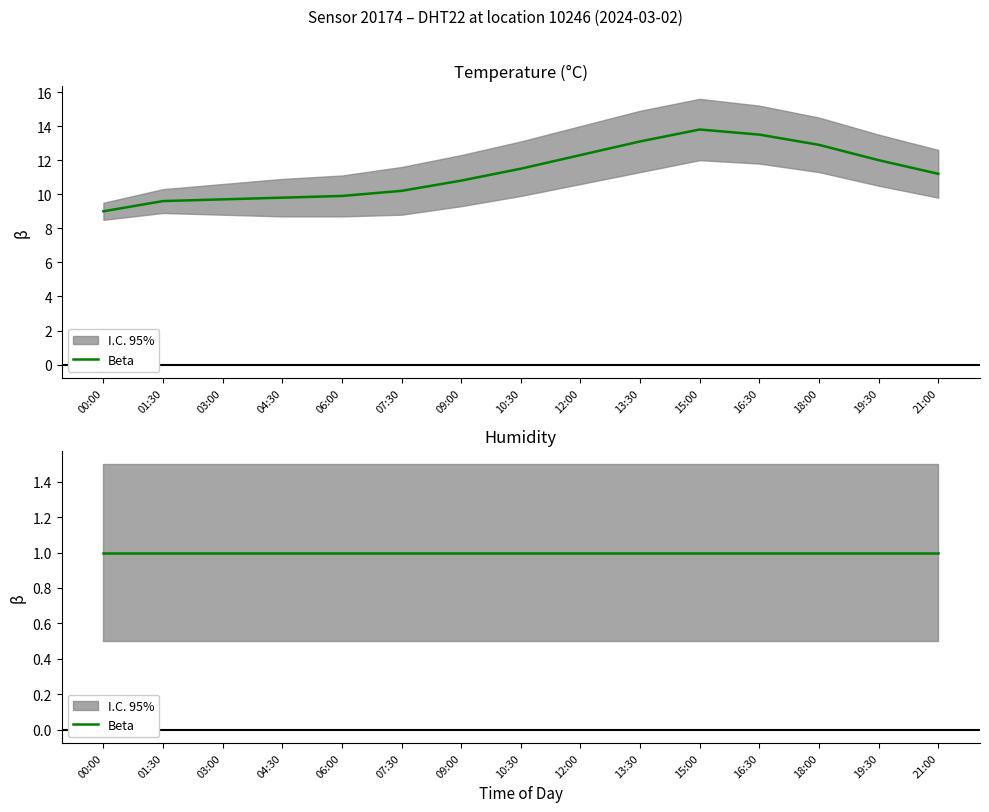

The chart shows a value of 13.5 at 16:30. True or false?

True